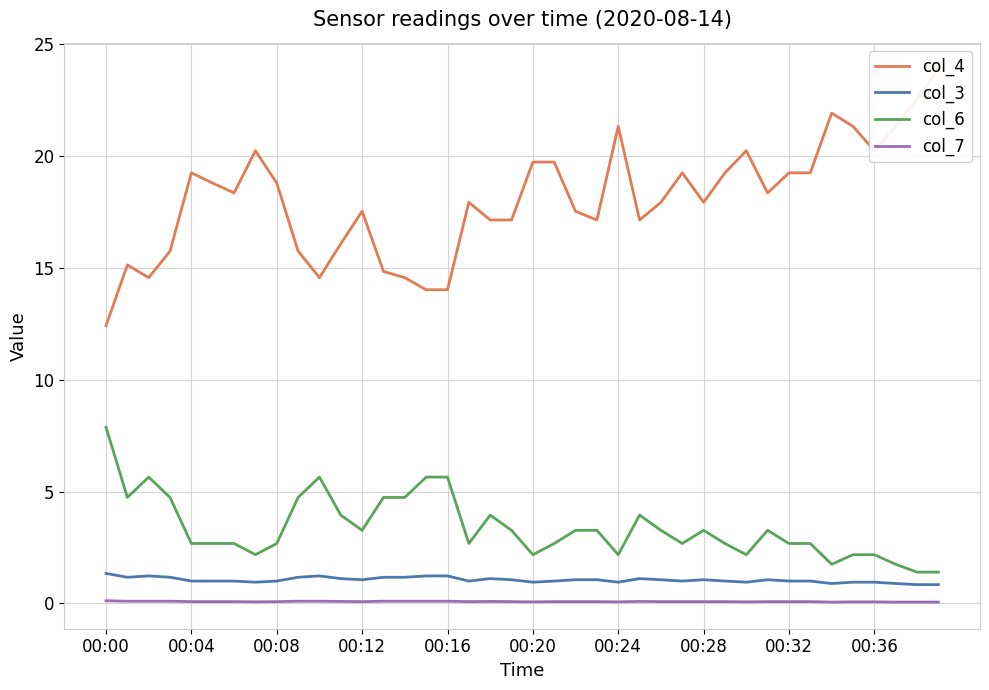

What value does the col_6 series have at 00:08?

2.7